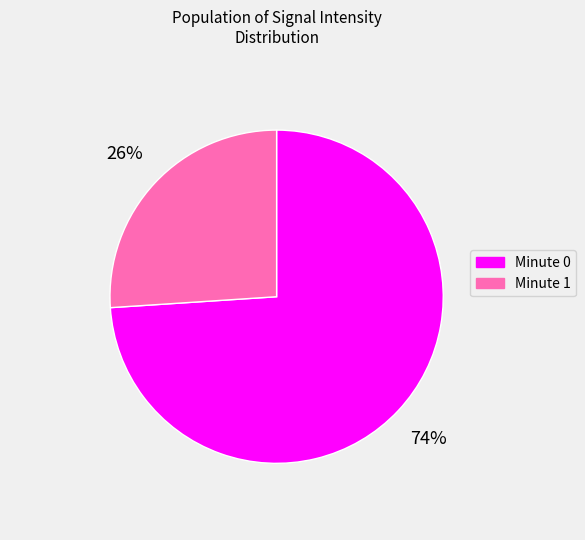

To the nearest percent, what portion does Minute 0 represent?

74%